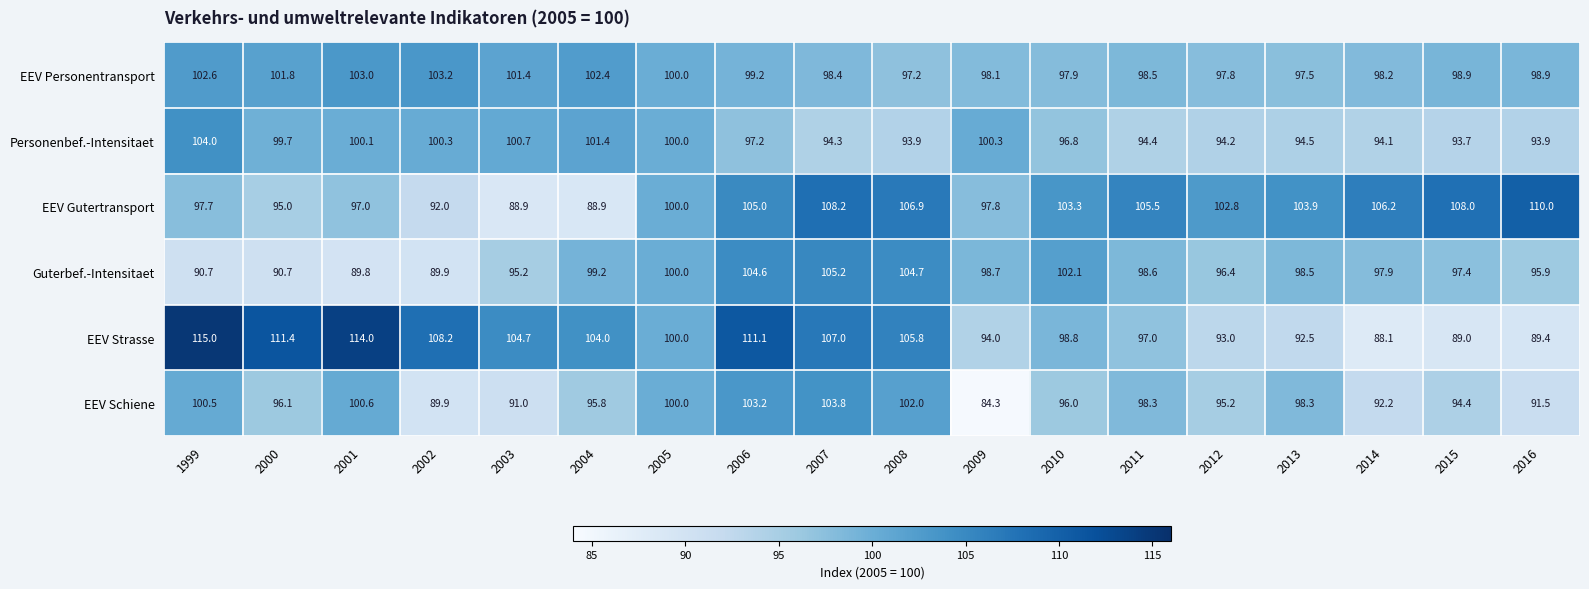

Read the Guterbef.-Intensitaet value at 2008.

104.7